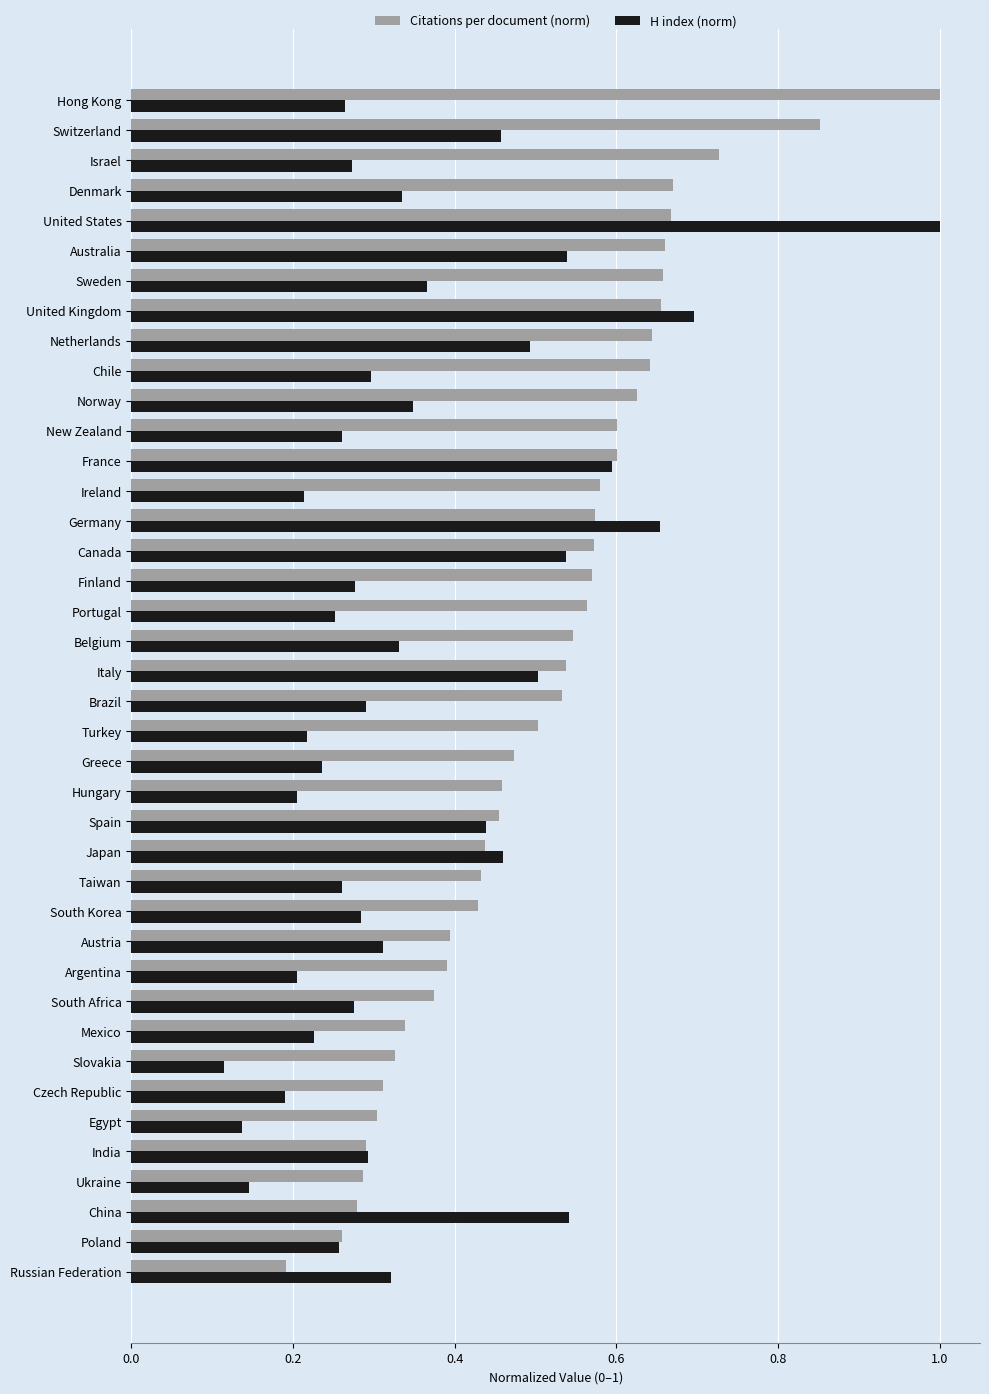

What is the sum of all H index (norm) values?

14.1